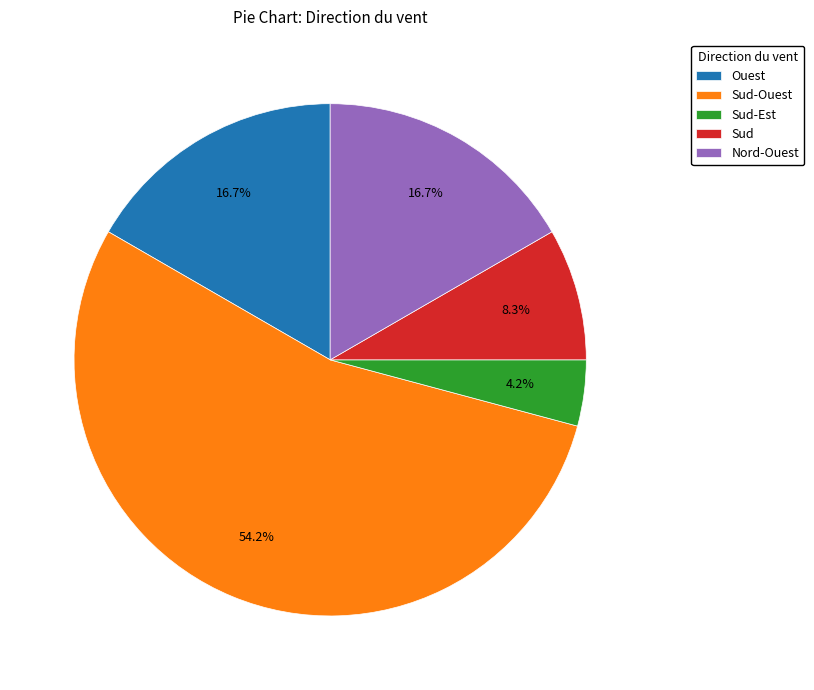

To the nearest percent, what is the average slice percentage?

20%